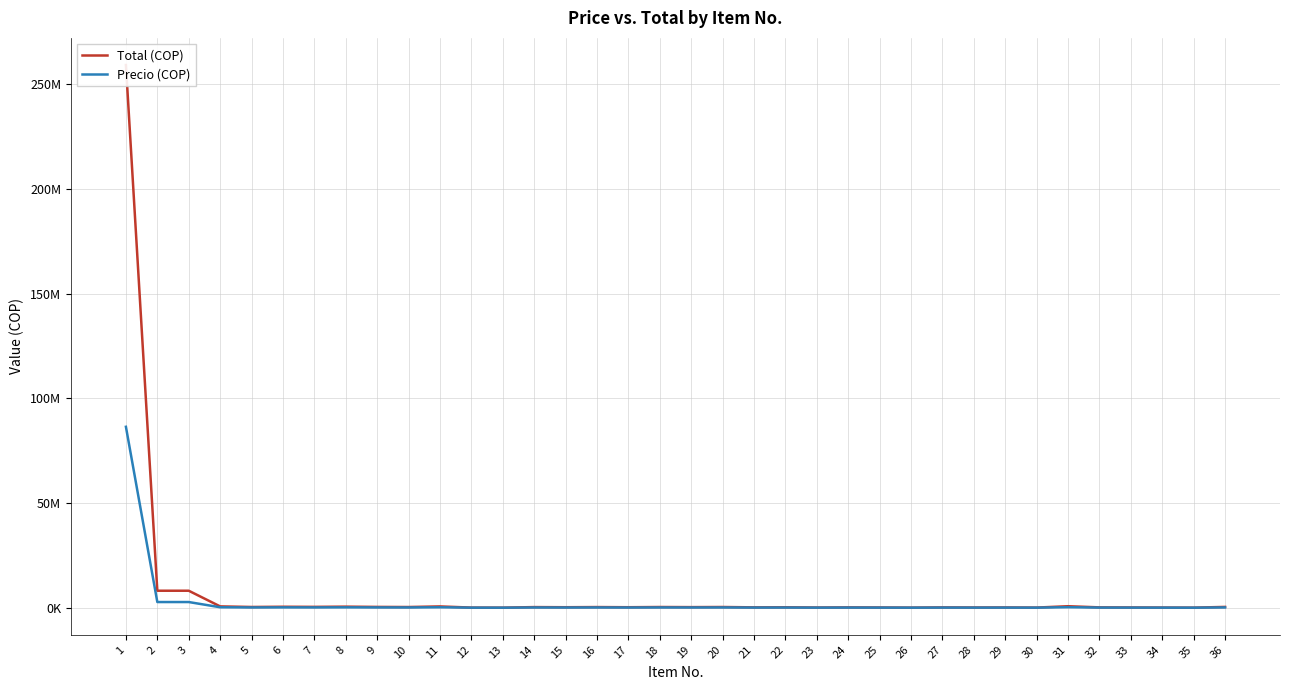

What is the sum of all Total (COP) values?

283568041.4